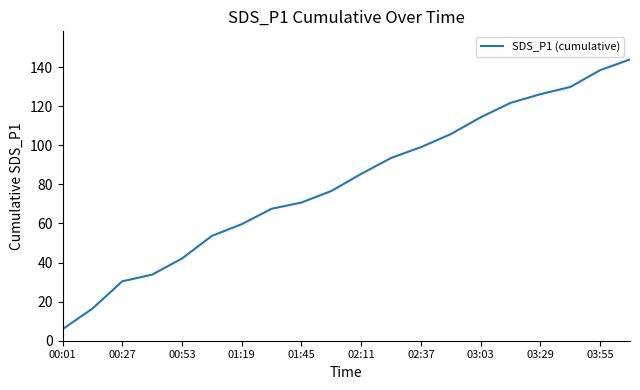

What is the minimum value shown in the chart?

5.9